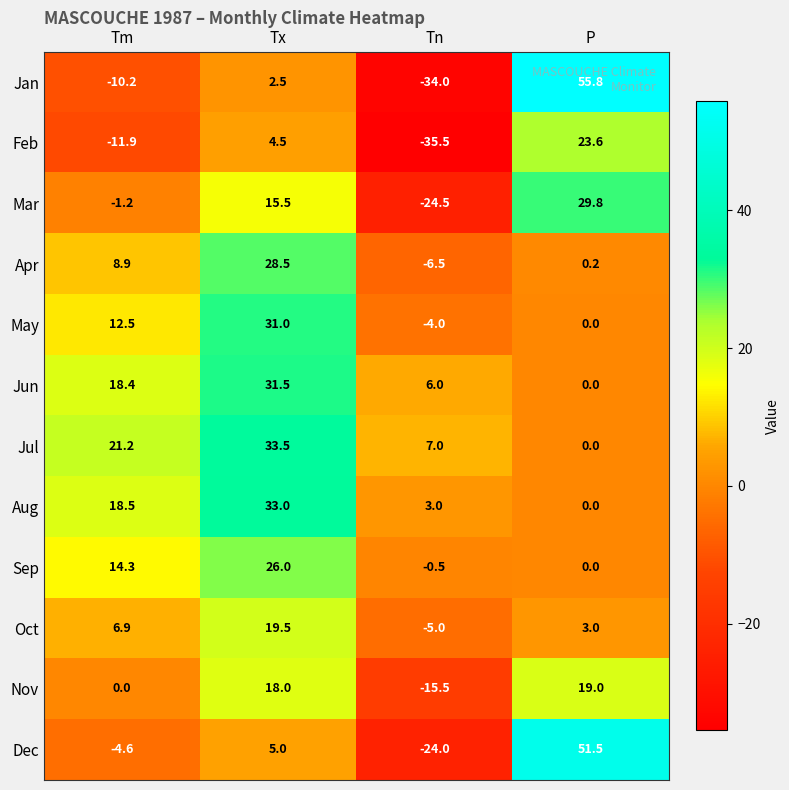

Count the number of categories in the chart.

4